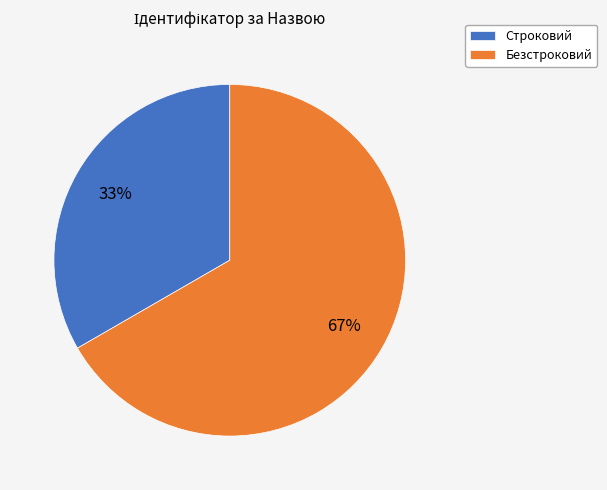

Combined, do Безстроковий and Строковий account for over 50%?

Yes